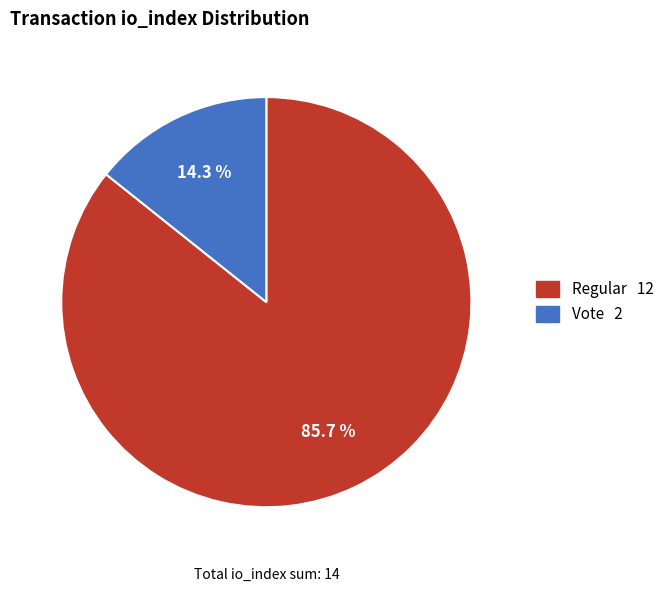

Count the number of slices in the pie.

2